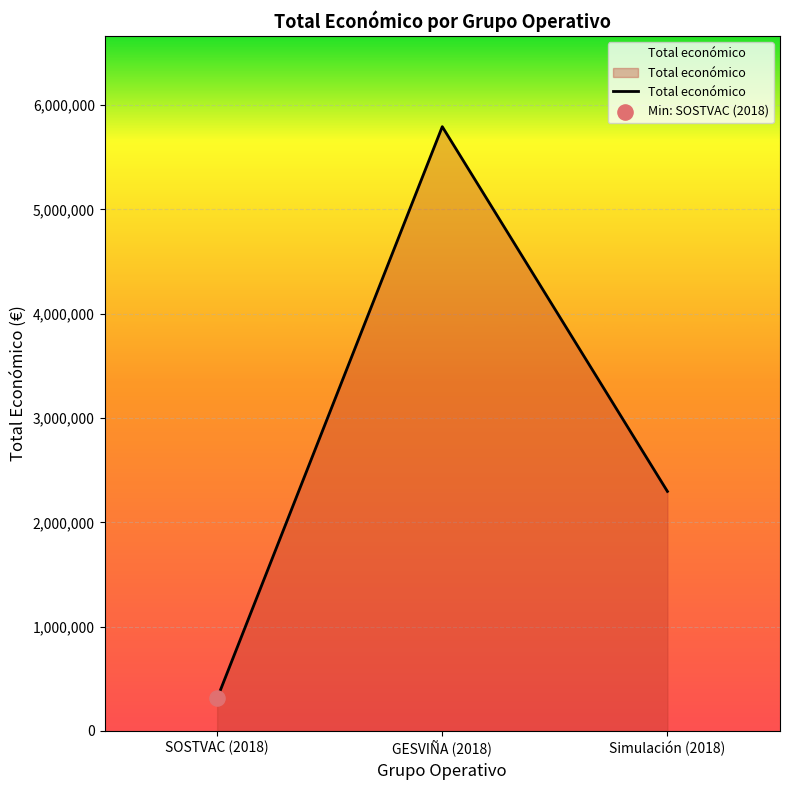

What is the change in value from SOSTVAC (2018) to GESVIÑA (2018)?

+5480668